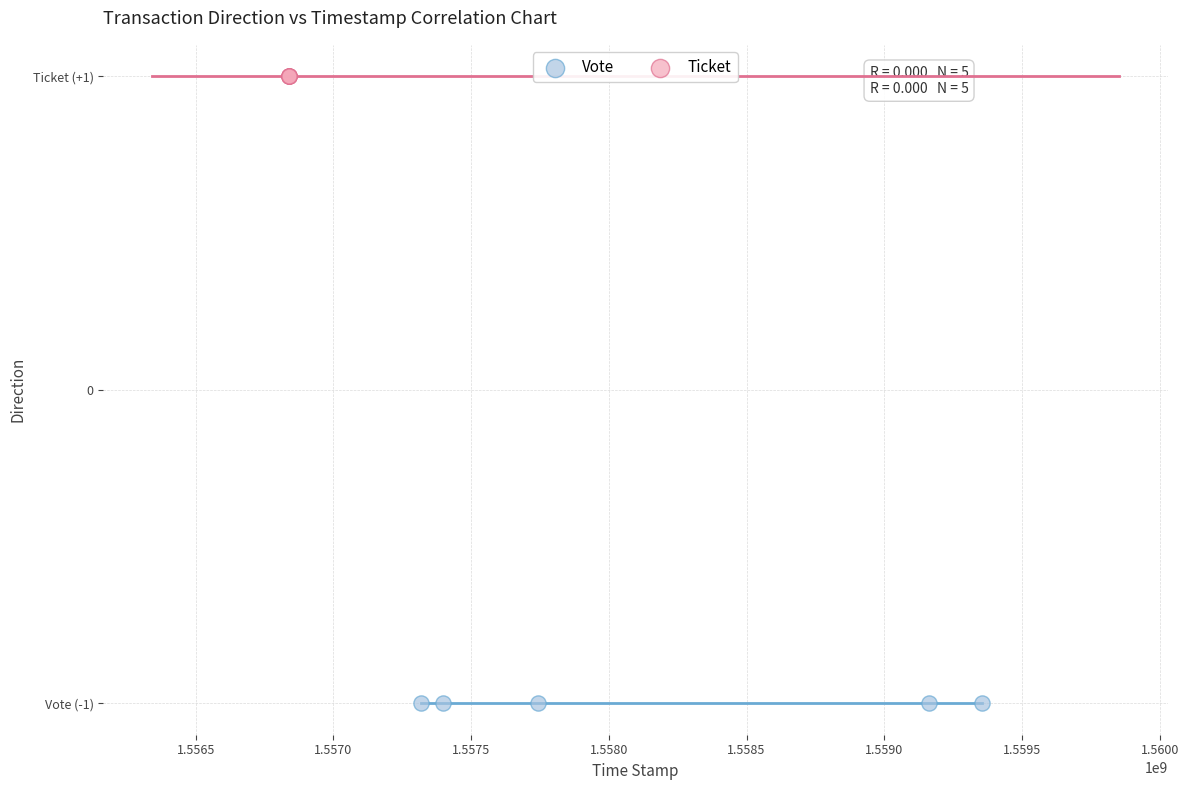

Which series reaches the minimum Y coordinate?

Vote